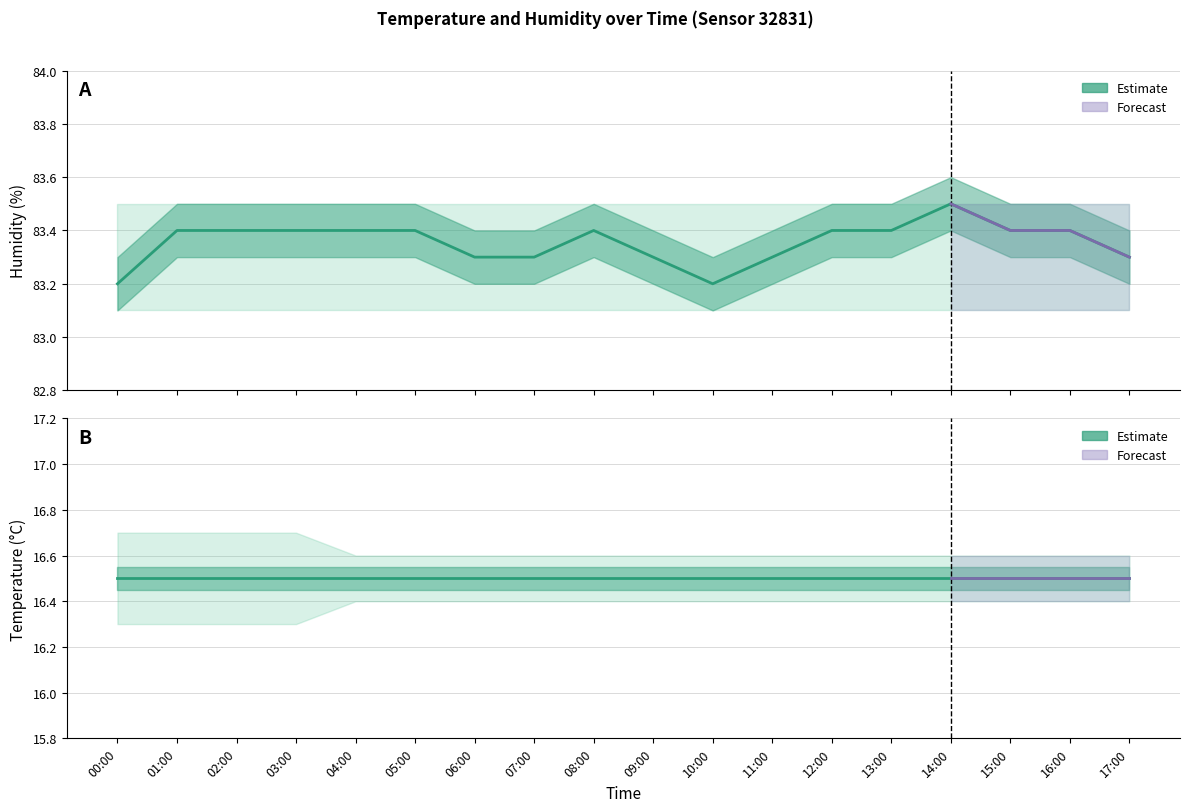

What is the average value of the humidity_upper series?

83.5